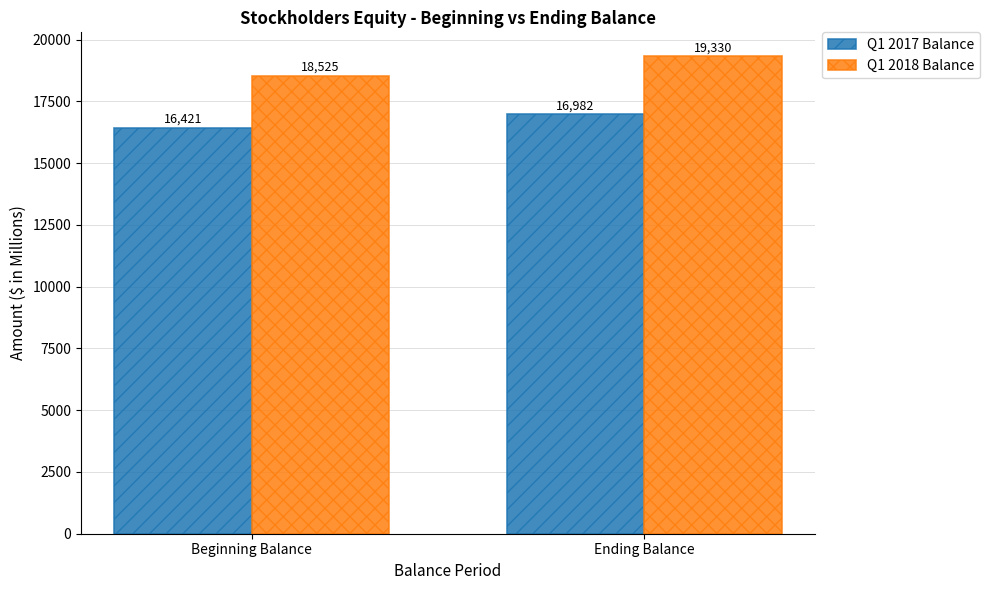

Which series has the largest total across all categories?

Q1 2018 Balance